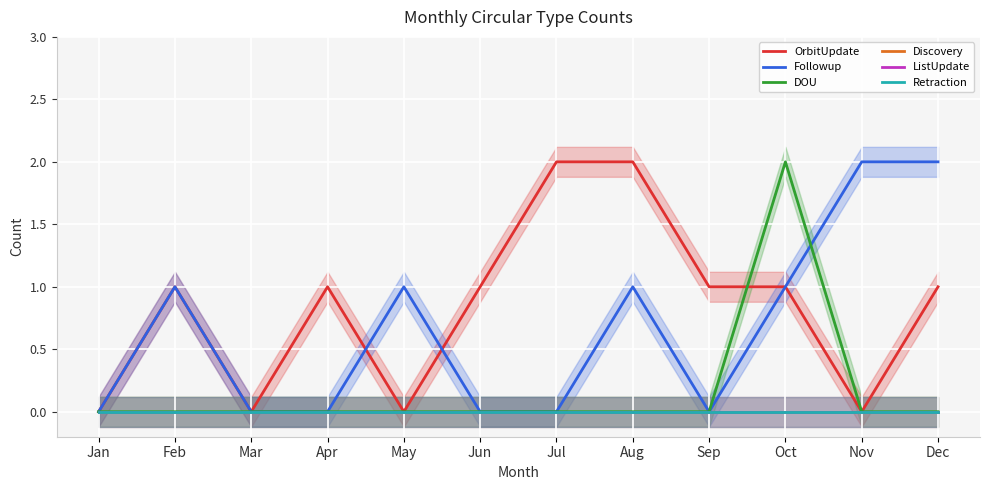

What is the maximum value shown in the chart?

2